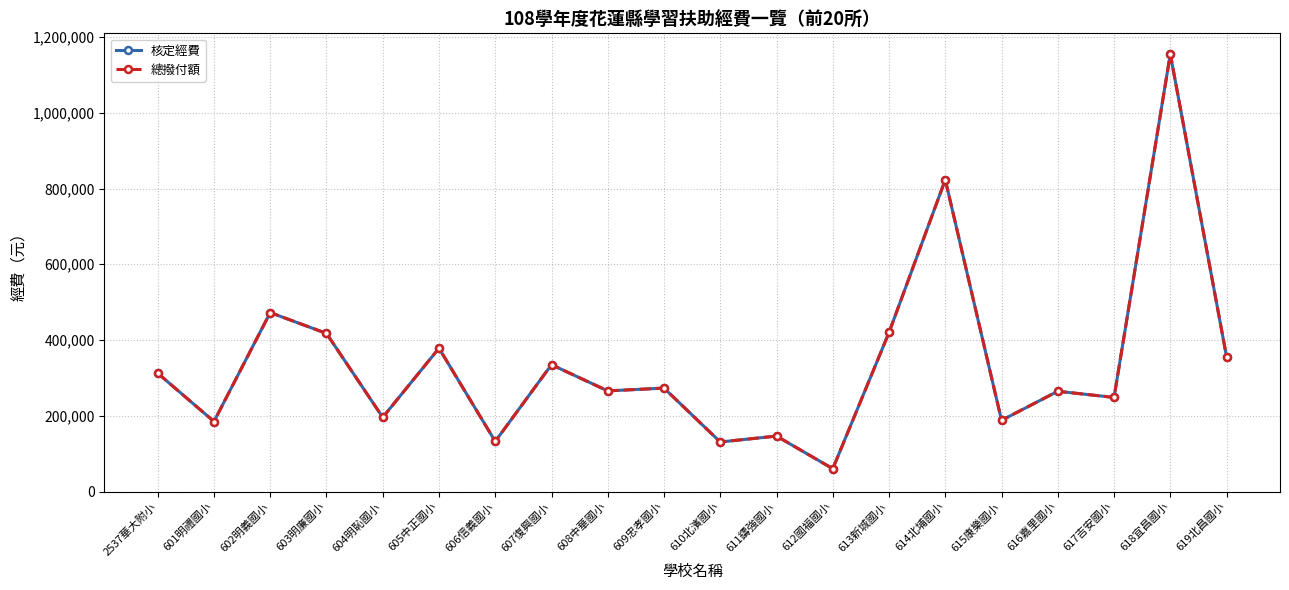

True or false: 核定經費 and 總撥付額 intersect in this chart.

False